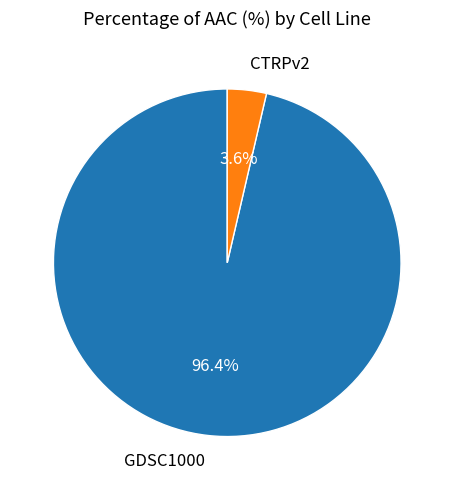

True or false: CTRPv2 accounts for 4% of the total.

True